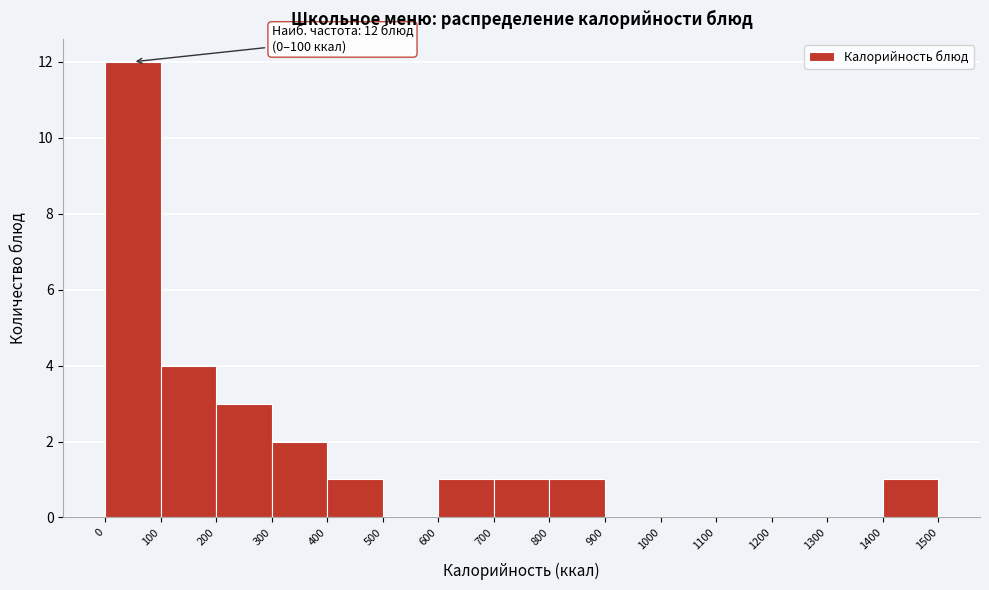

Over which range of the x-axis is the bar tallest?

0 to 100